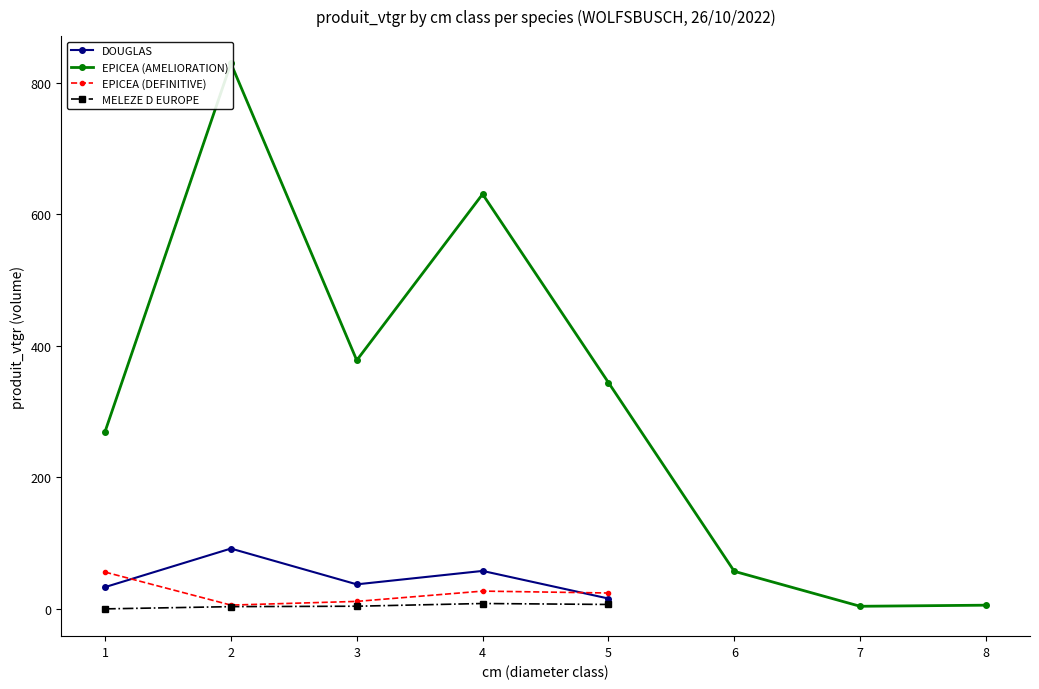

What is the difference between the maximum and minimum values in the EPICEA (DEFINITIVE) series?

50.2